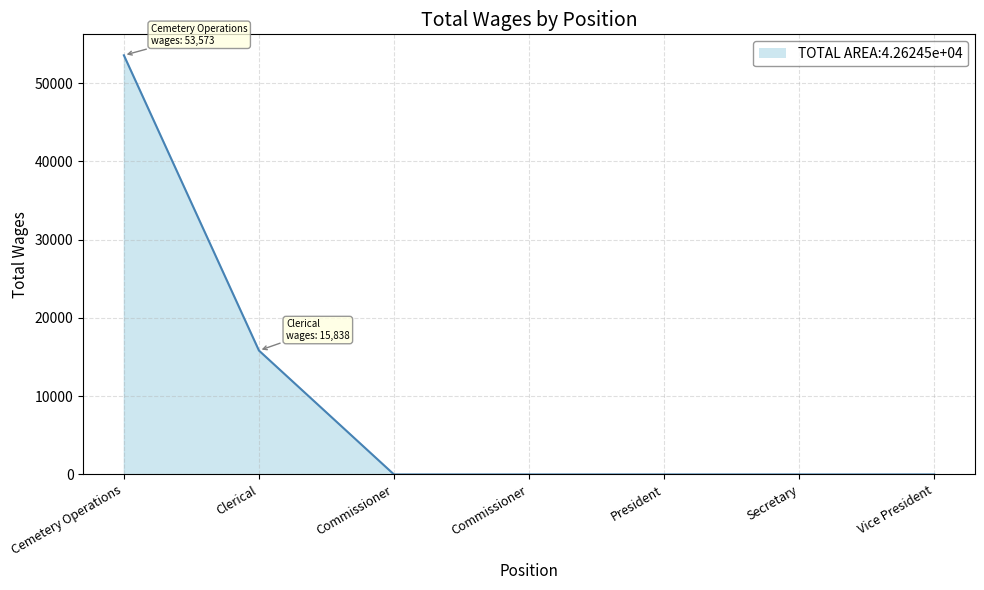

Reading left to right, list all the values displayed in this chart.

53573	15838	0	0	0	0	0